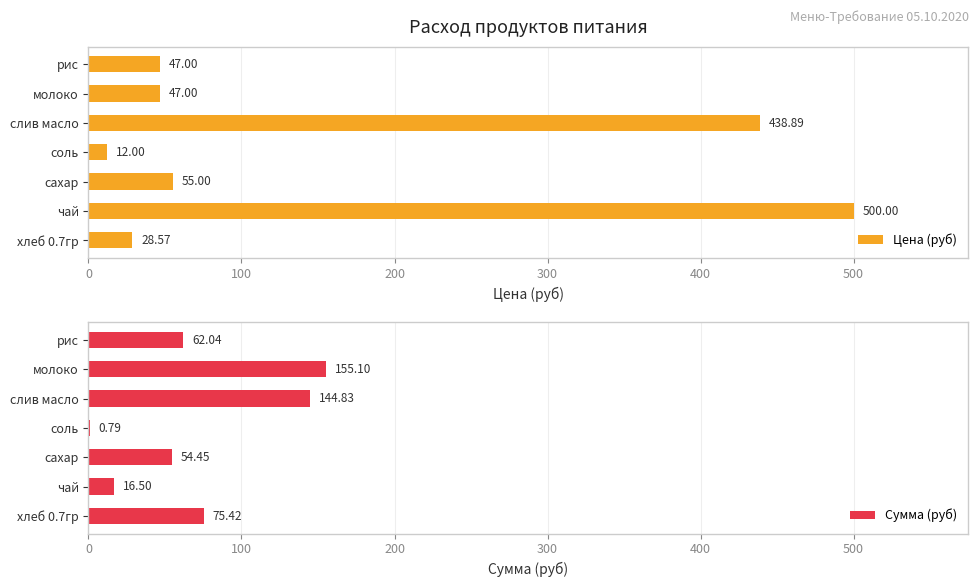

Which category has the lowest value in the Цена (руб) series?

соль